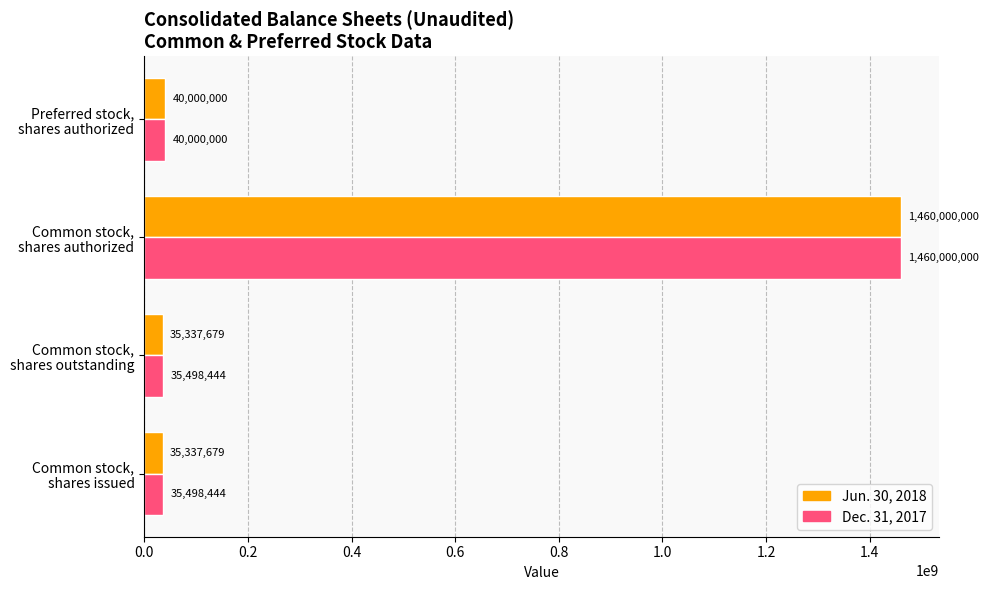

Which series has the largest total across all categories?

Dec. 31, 2017